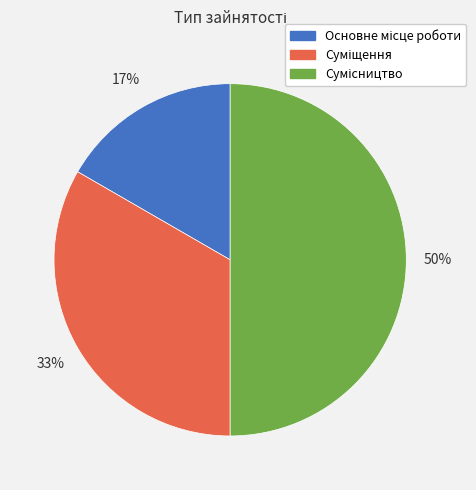

To the nearest percent, what is the difference between the largest and smallest slice percentages?

33%